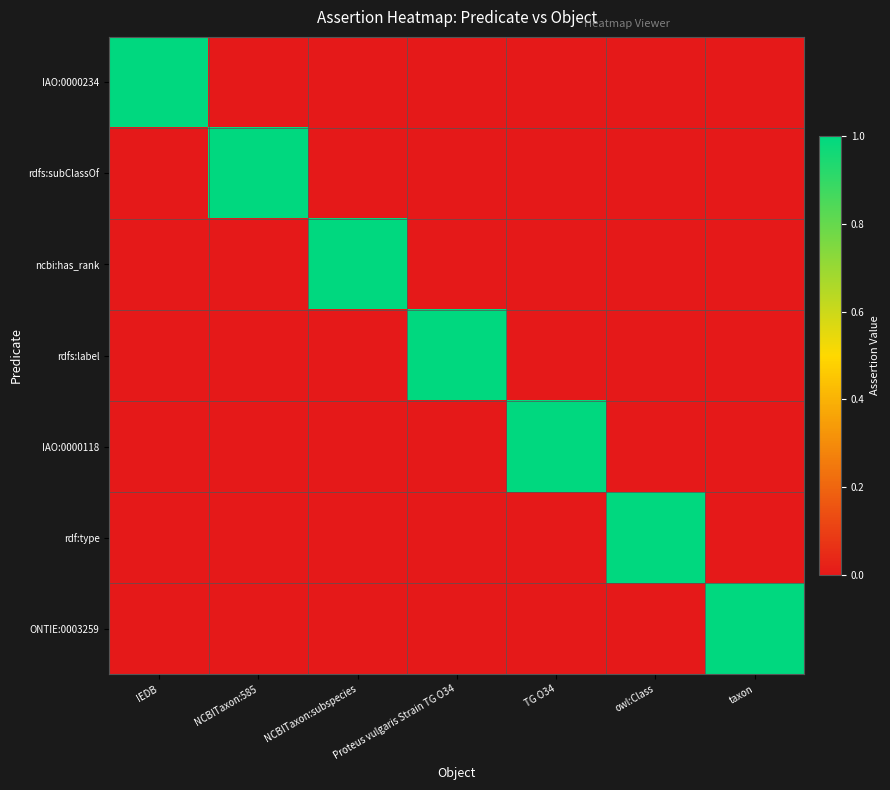

At which category is the sum across all series the highest?

IEDB